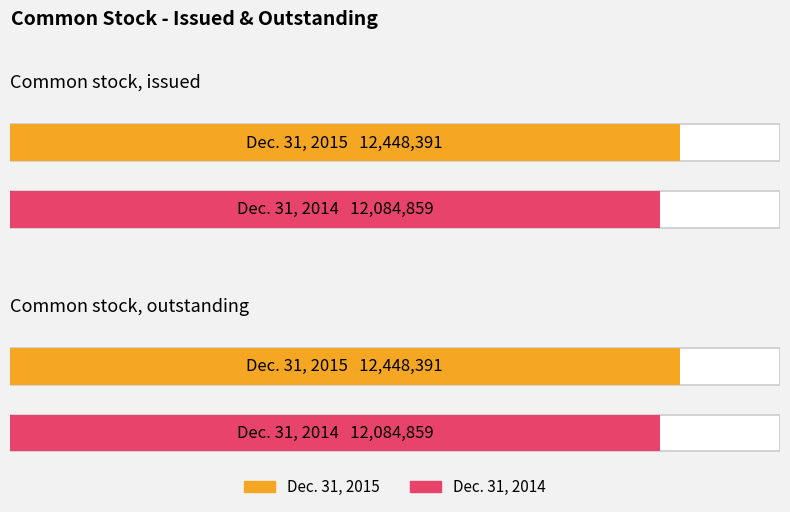

How many series are shown in this chart?

2